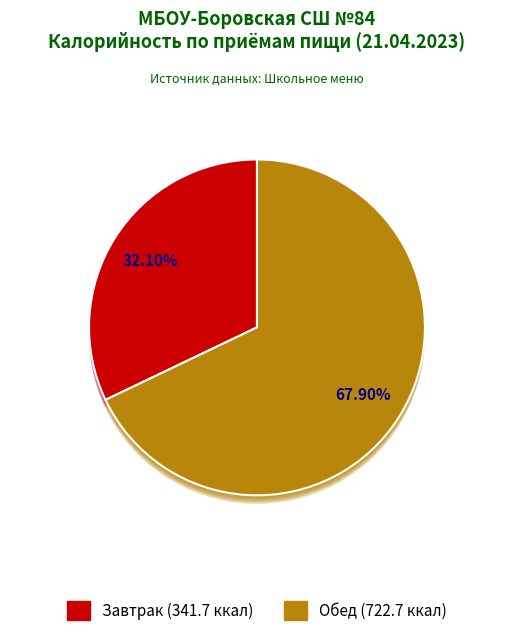

What percentage is NOT represented by Завтрак?

67.9%